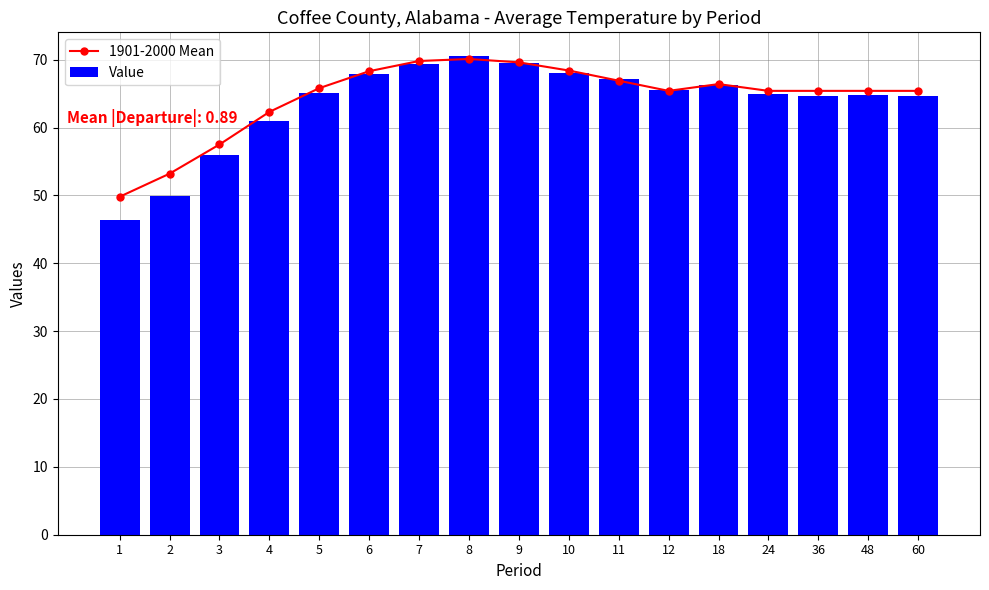

Rank the series by their maximum value, from lowest to highest.

1901-2000 Mean, Value